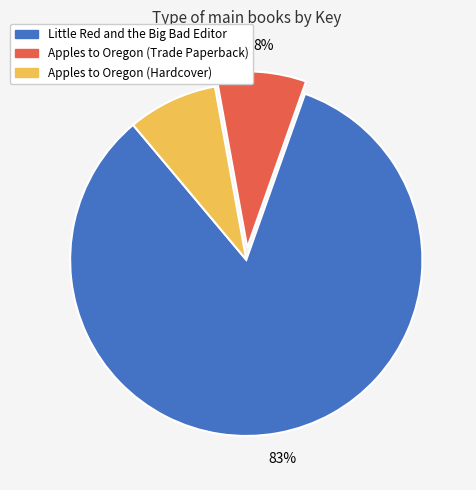

What is the largest slice in the pie chart?

Little Red and the Big Bad Editor